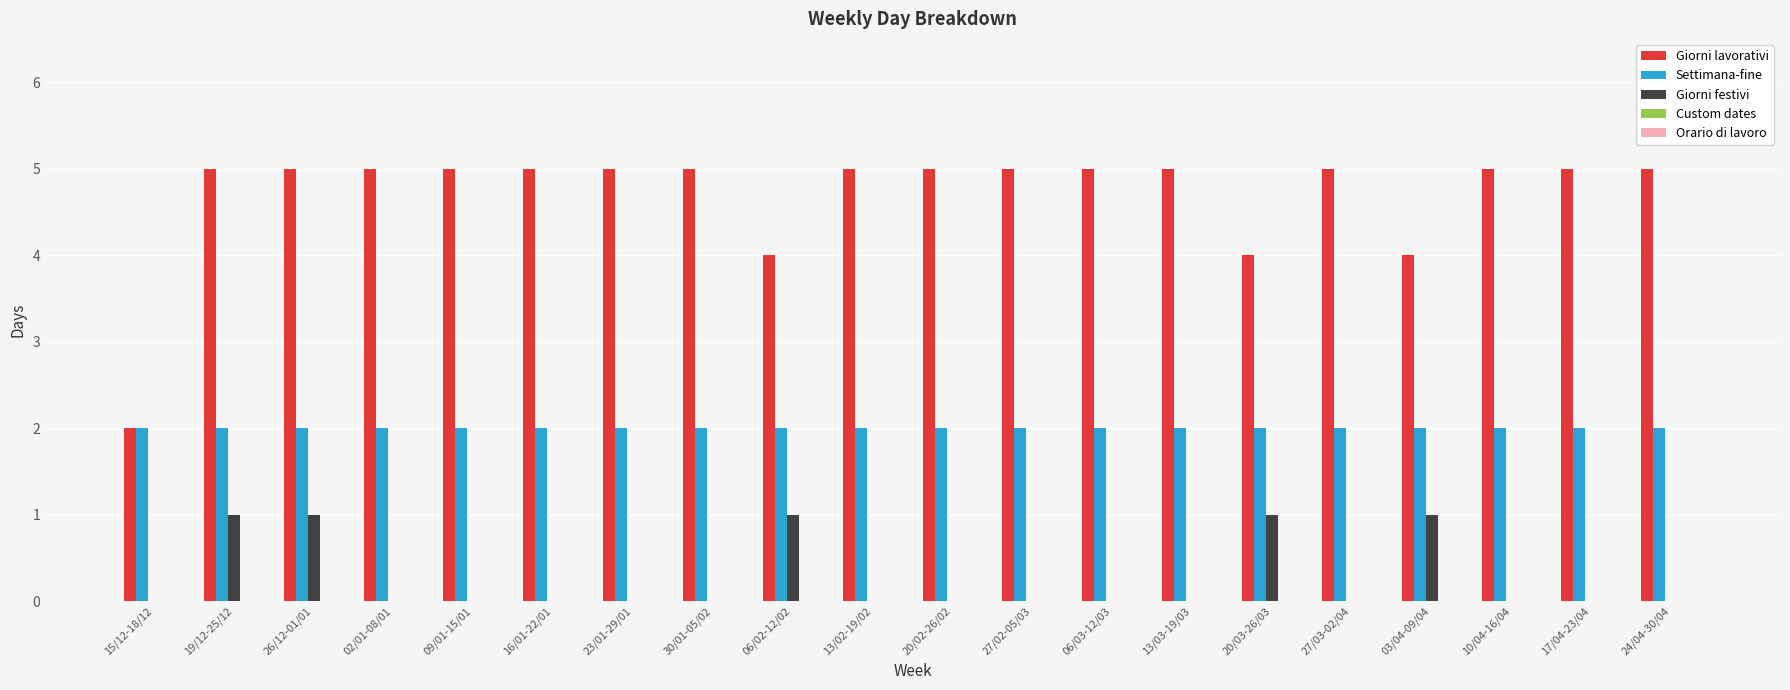

Count the Giorni festivi values in the range 0 to 1.

20